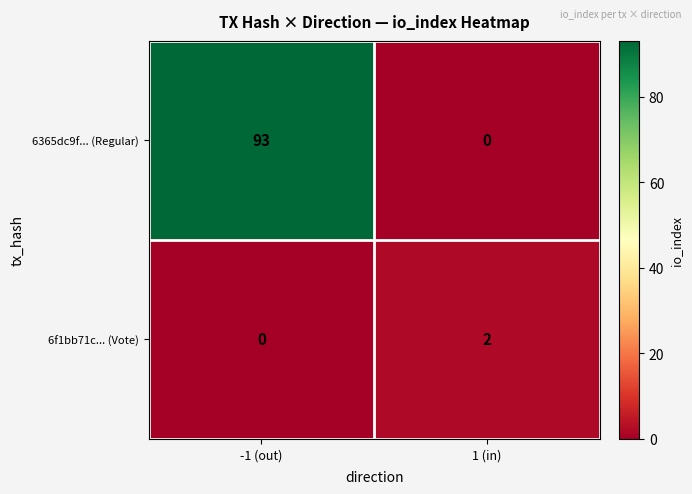

What is the sum of all 6365dc9f... (Regular) values?

93